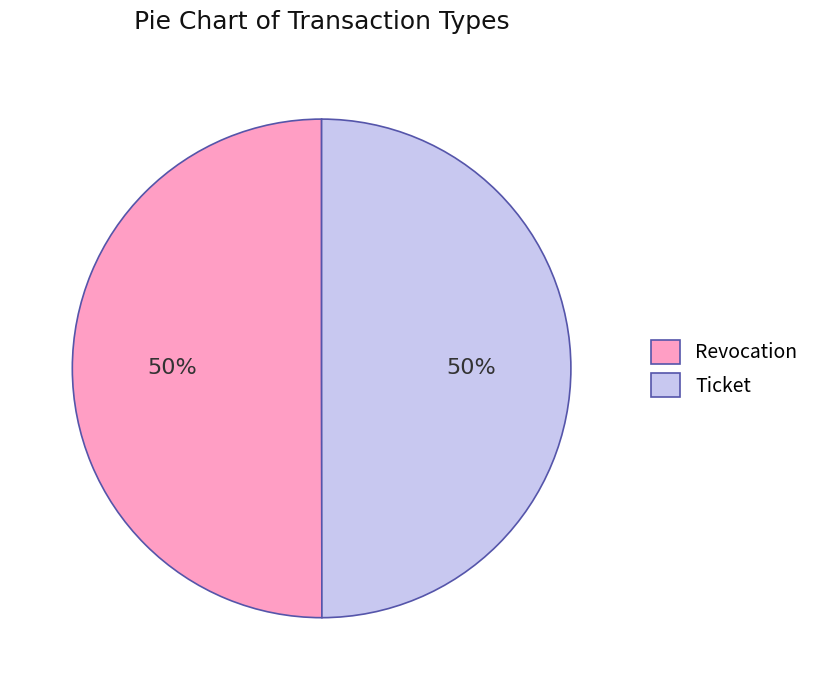

To the nearest percent, what is the combined percentage of Ticket and Revocation?

100%